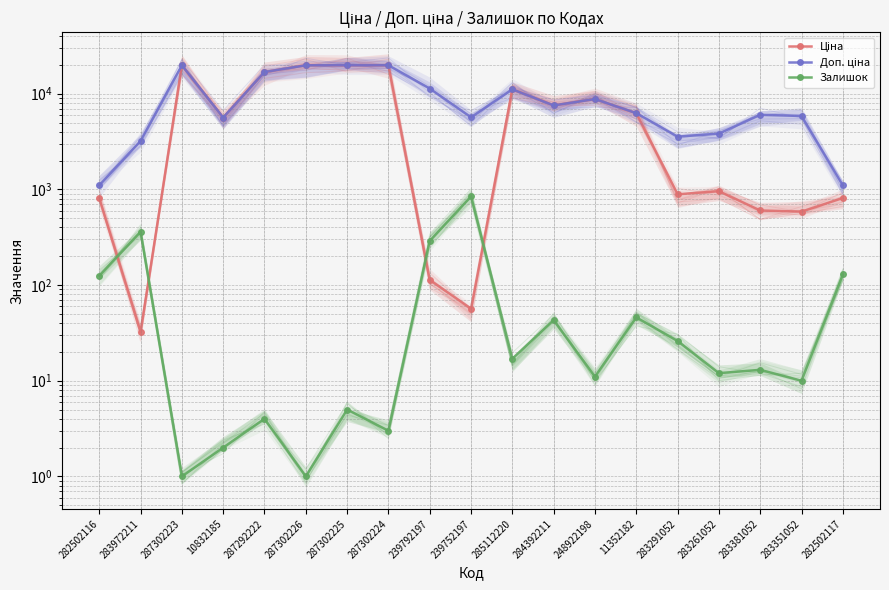

What is the sum of the Ціна values at 283291052 and 11352182?

7156.6